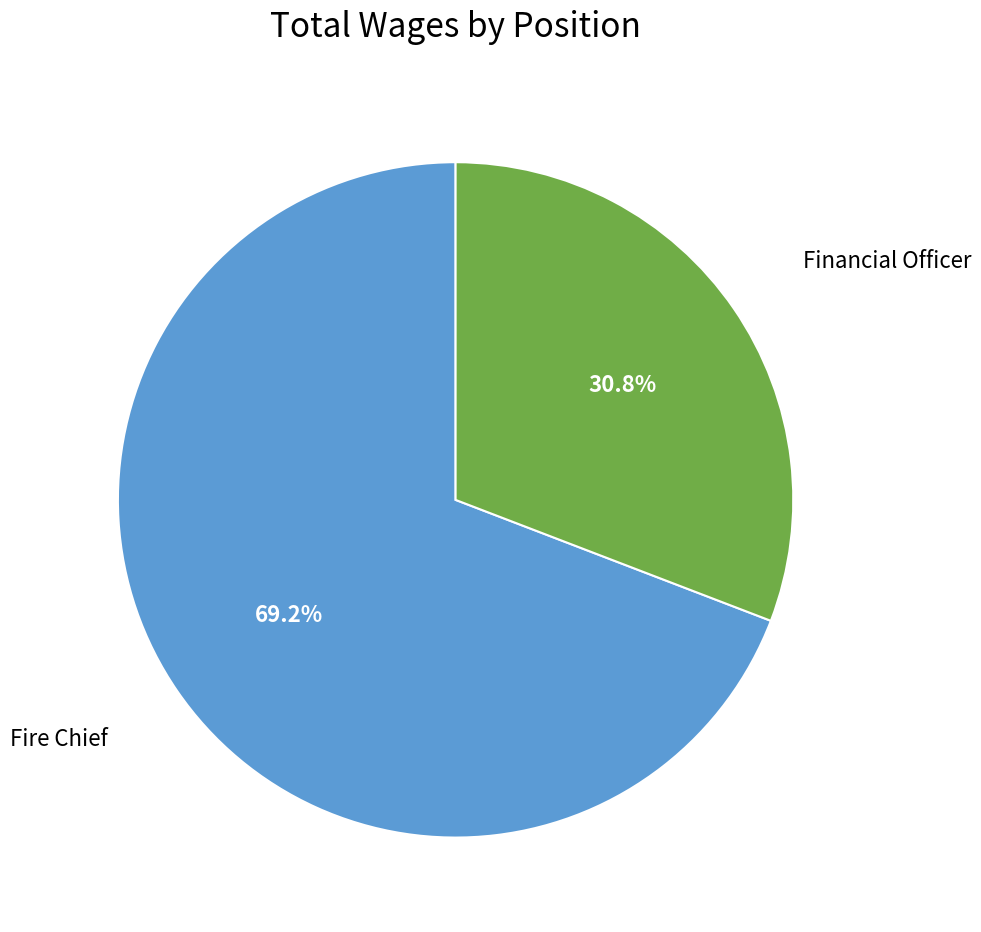

Does any single category account for the majority?

Yes